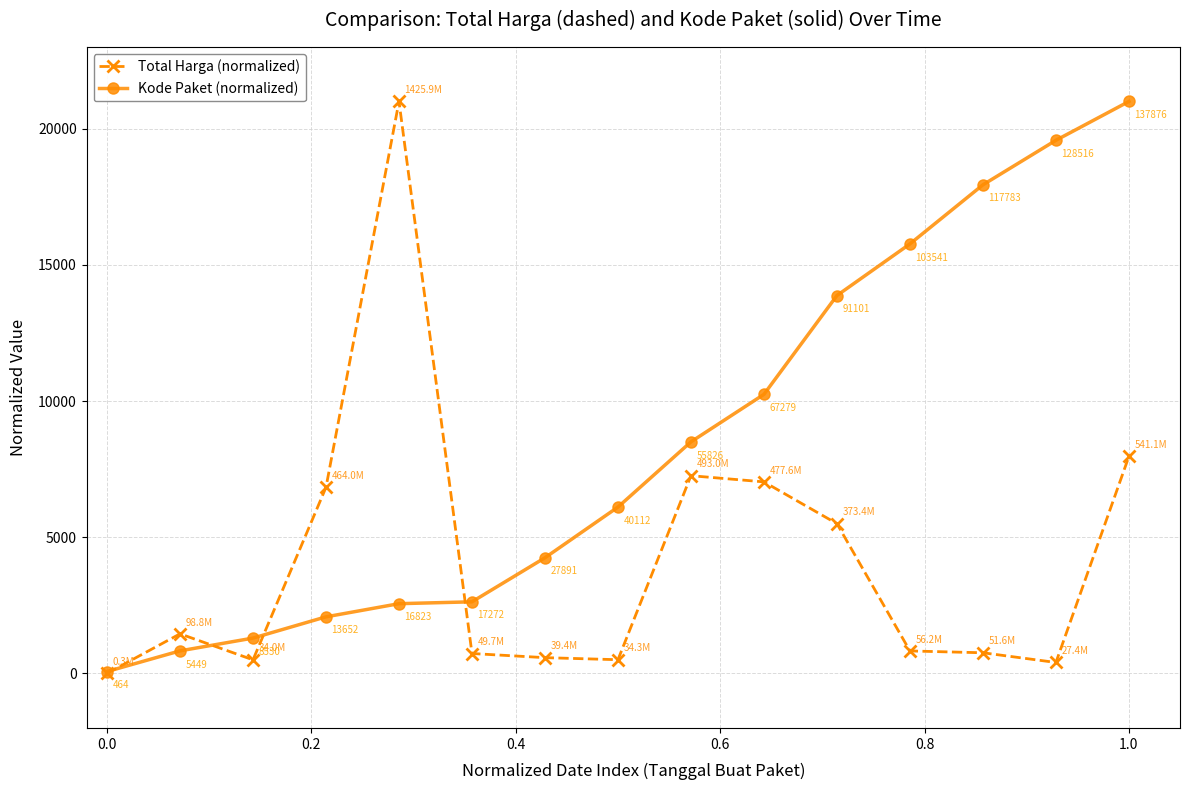

What is the greatest value displayed?

21000.0